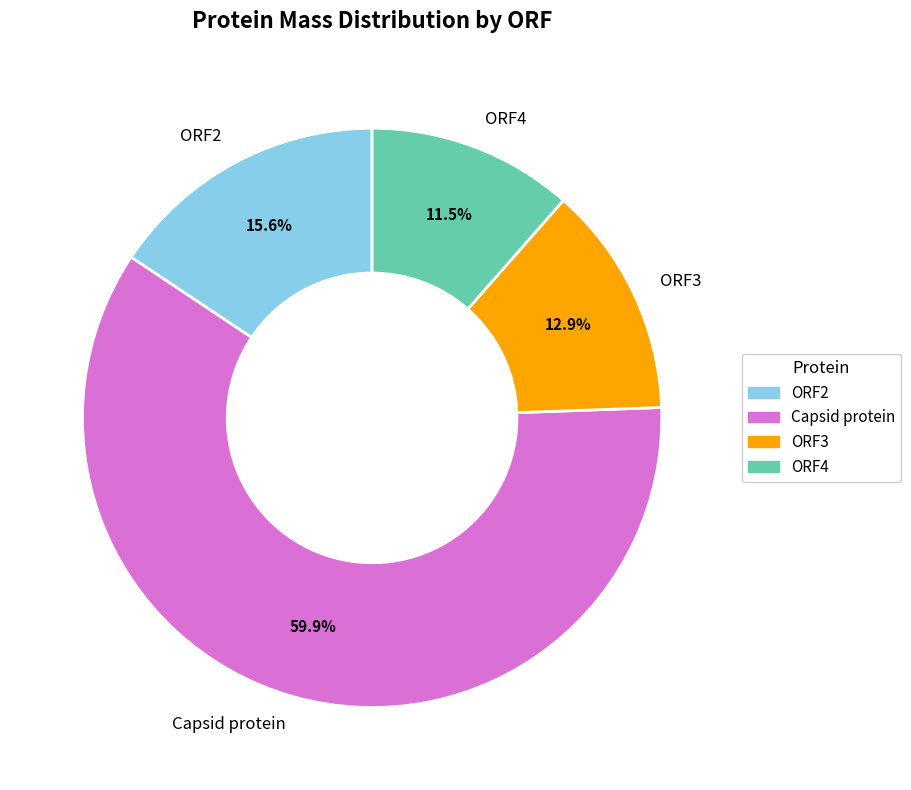

Is Capsid protein the majority of the pie?

Yes